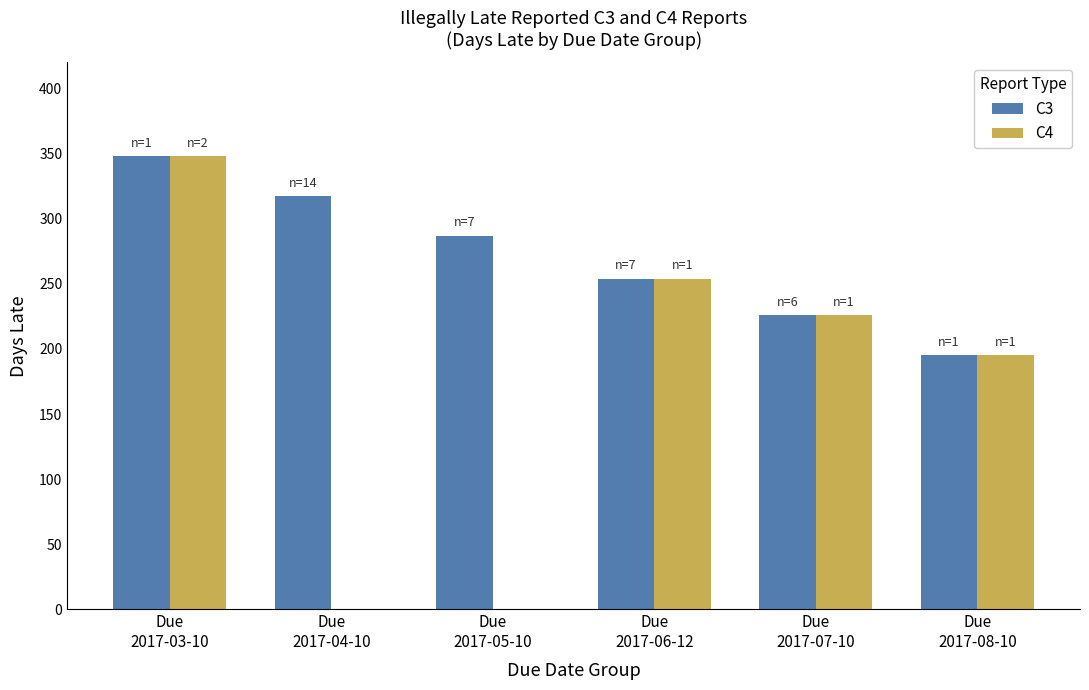

What is the average value of the C3 series?

271